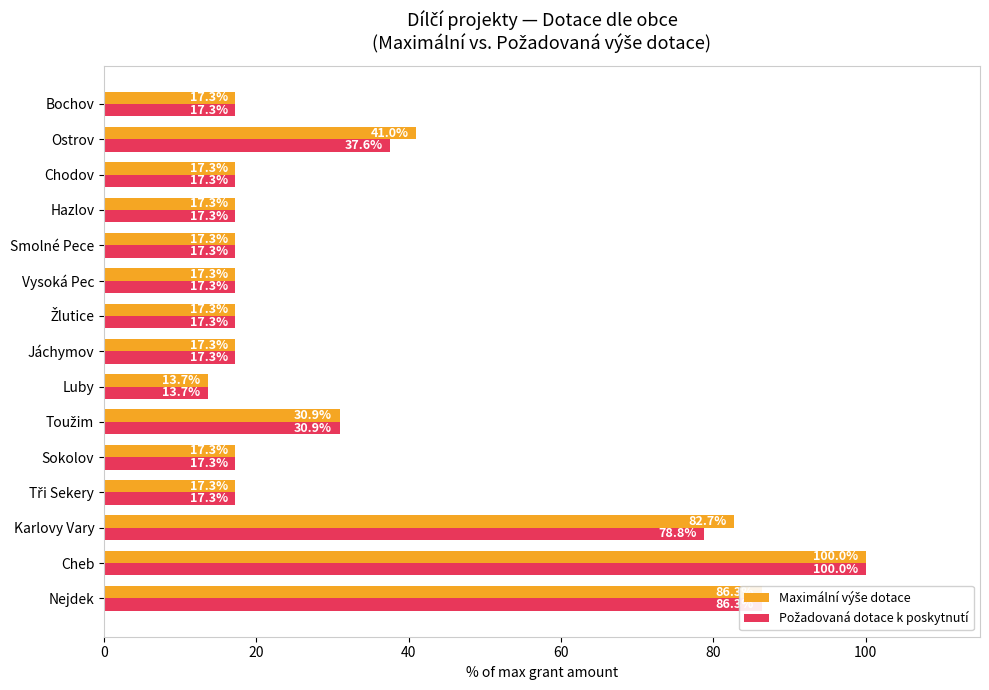

At how many categories does at least one series exceed 72?

3